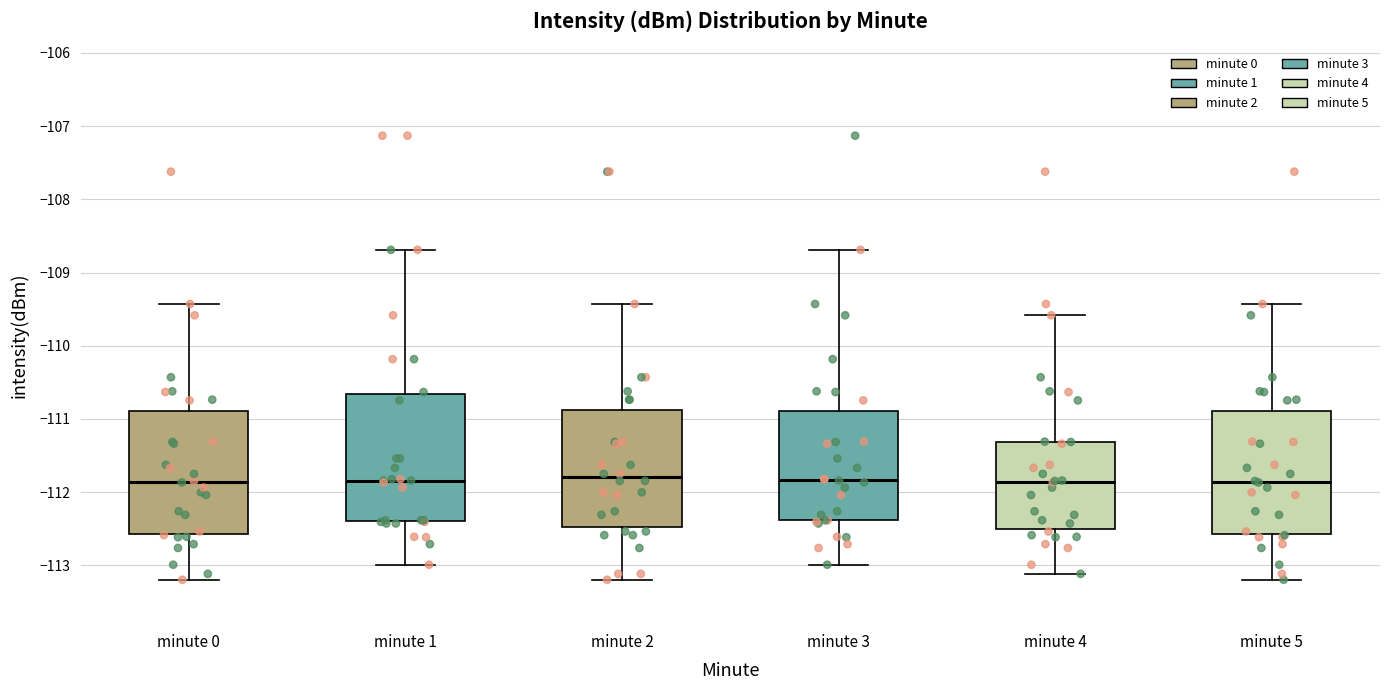

Where does the upper whisker of the box for minute 1 end on the y-axis? The values are not printed on the chart, so give them approximately, as read against the axis.

-108.7